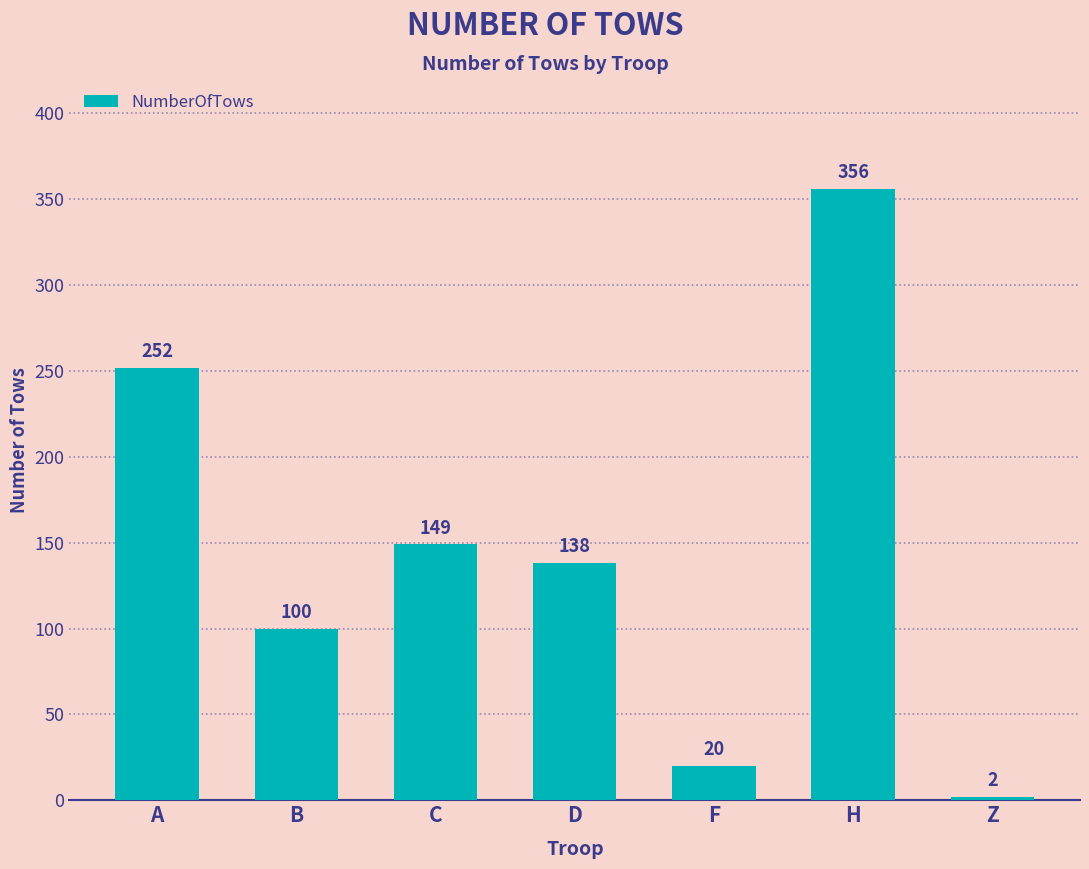

How many distinct data groups are displayed?

1